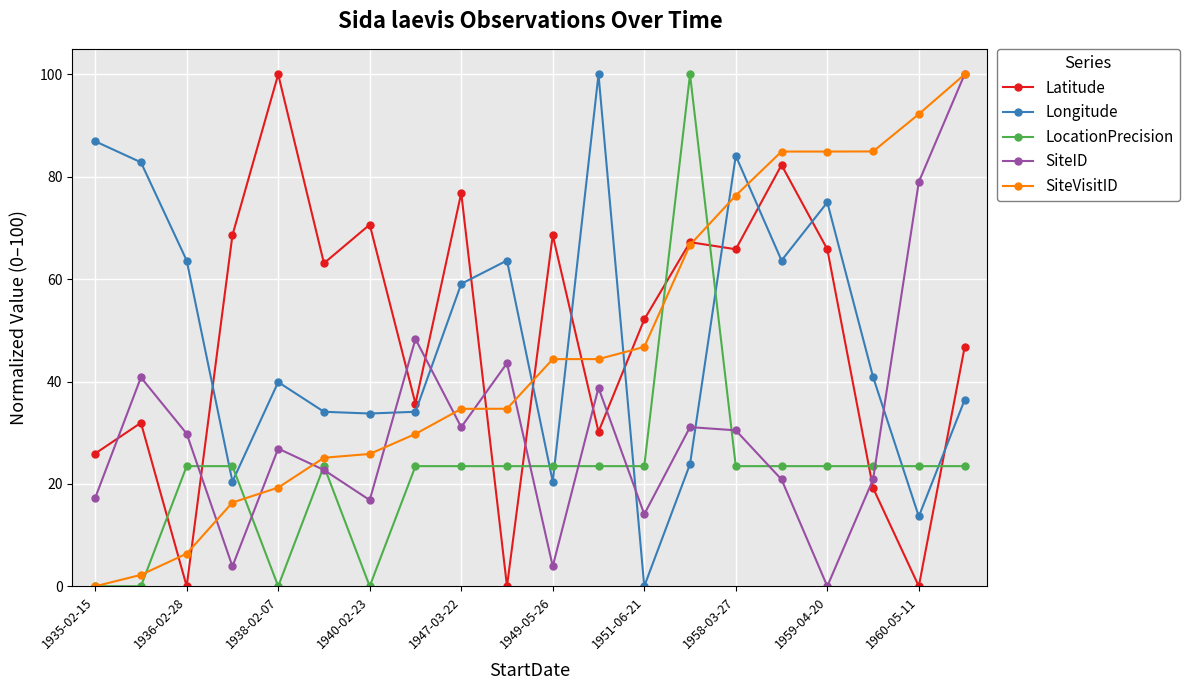

What is the highest value of the LocationPrecision series?

100.0